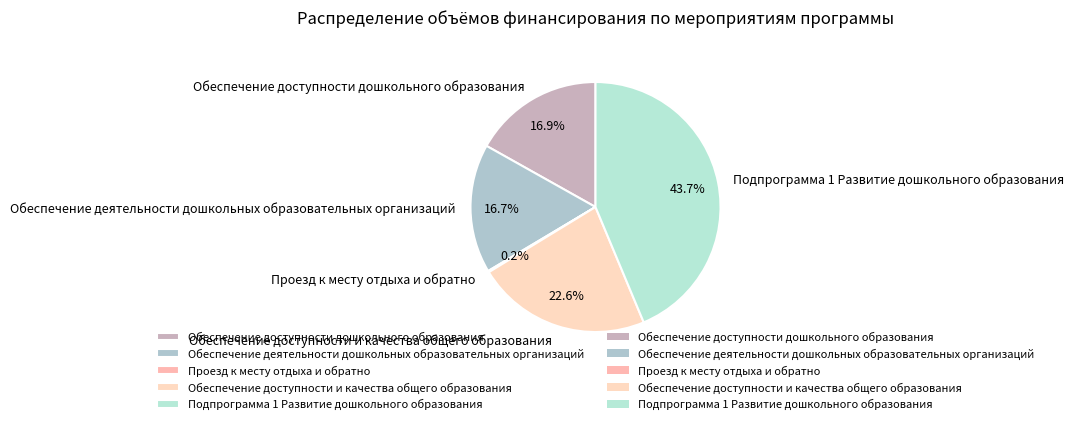

Is there any slice that represents more than half of the pie?

No